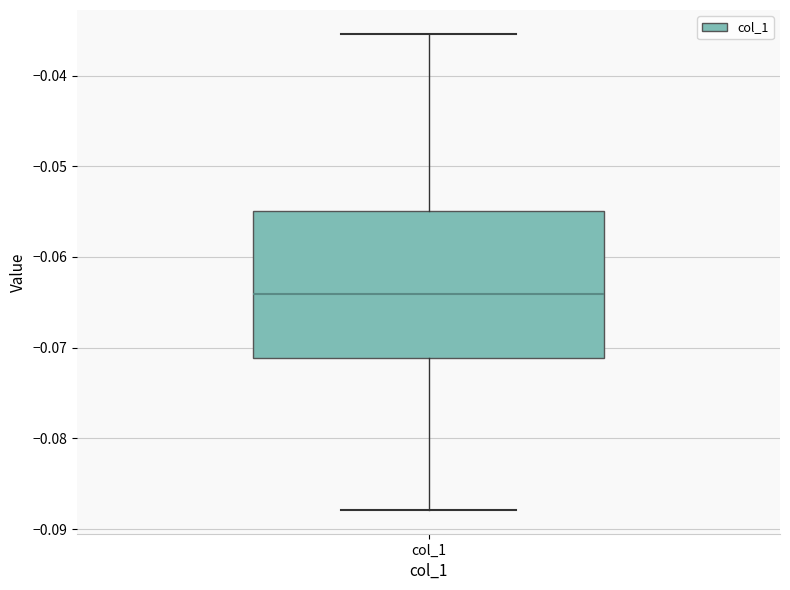

Transcribe this box plot: give where the median line is, the range the box spans, and where the two whiskers end, as read against the y-axis. The values are not printed on the chart, so give them approximately, as read against the axis.

median -0.064, box -0.071 to -0.055, whiskers -0.088 to -0.035